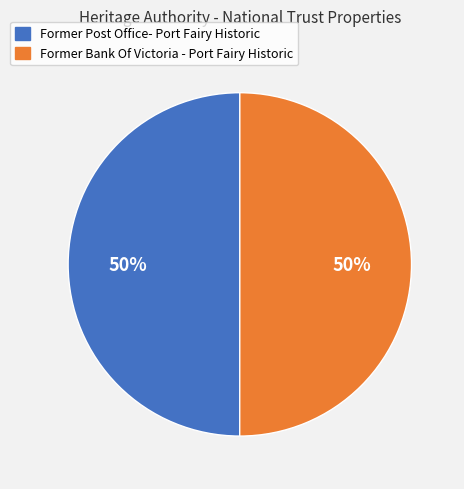

What percentage is the Former Bank Of Victoria - Port Fairy Historic slice, to the nearest percent?

50%